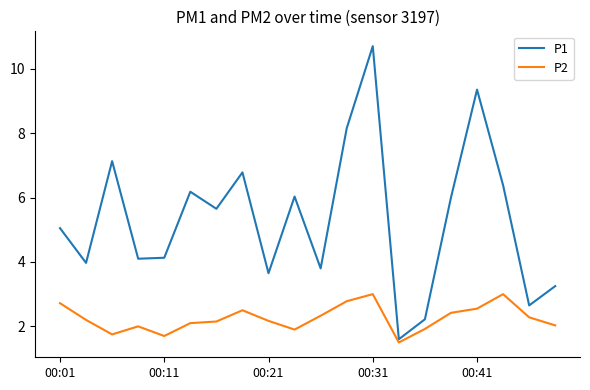

List the series in order of their peak value, lowest first.

P2, P1